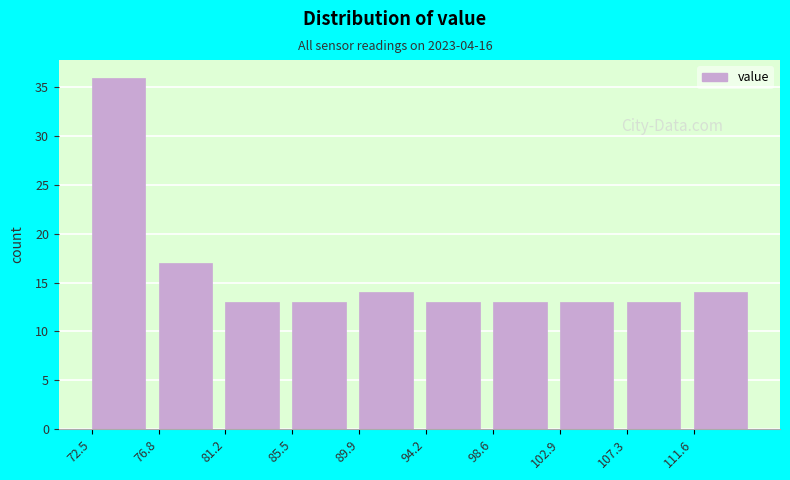

Reading left to right, list every bar in this chart as the range it spans on the x-axis followed by its height. Neither the bar edges nor the heights are printed on the chart, so give them approximately, as read against the axes.

72.5 to 77.0: 36
77.0 to 81.0: 17
81.0 to 85.5: 13
85.5 to 90.0: 13
90.0 to 94.0: 14
94.0 to 98.5: 13
98.5 to 103.0: 13
103.0 to 107.5: 13
107.5 to 111.5: 13
111.5 to 116.0: 14